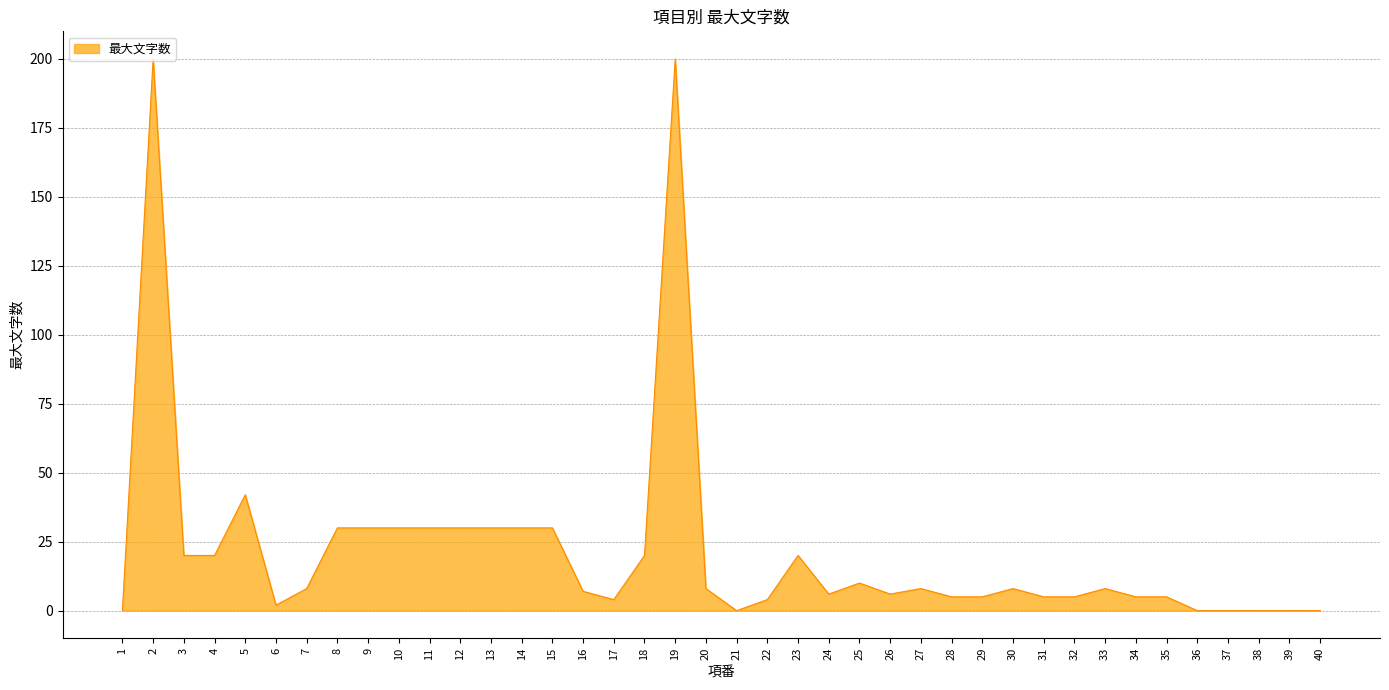

True or false: the data shows 46 at 10.

False